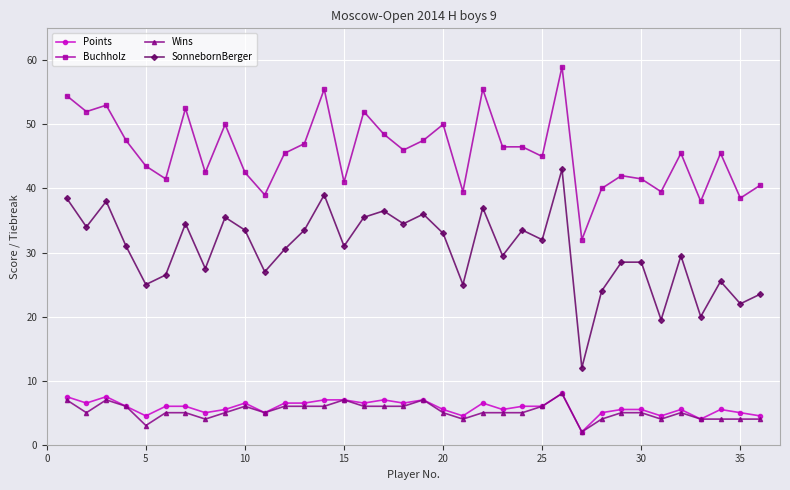

True or false: Buchholz has more than 1 interior local peaks.

True